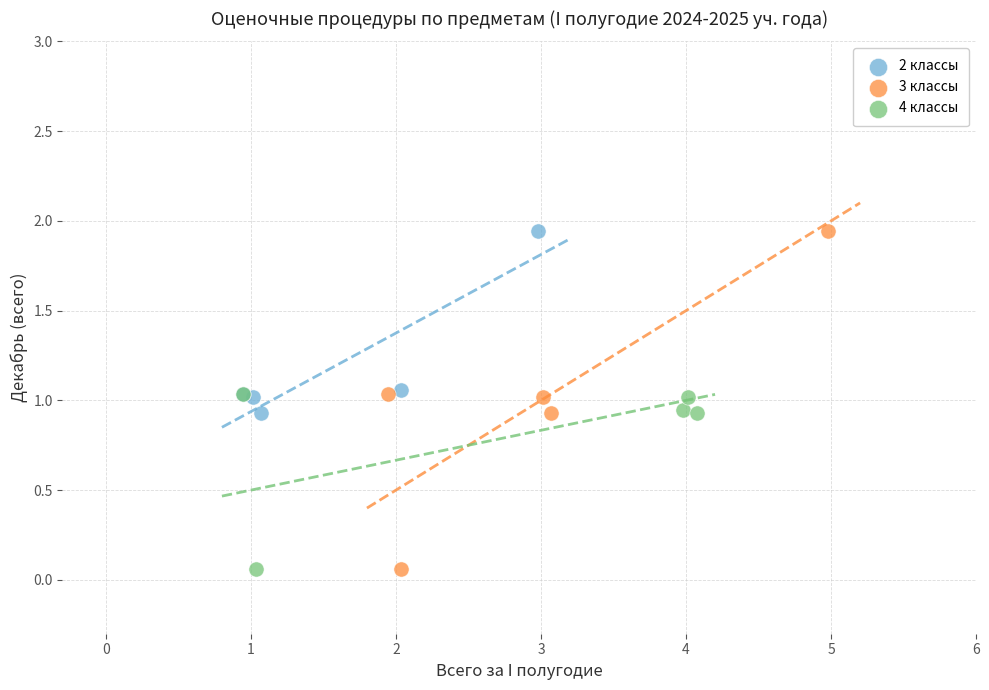

Which series has the widest spread of Y values?

3 классы